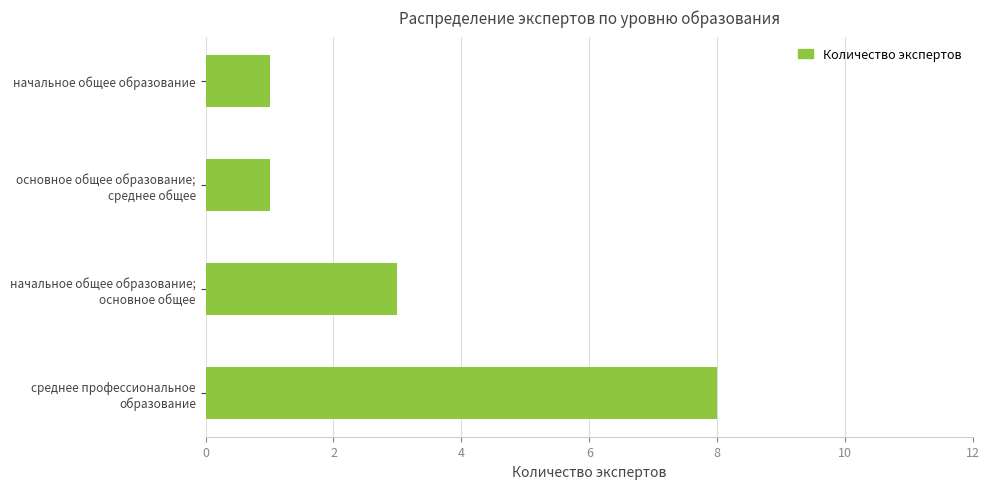

What is the maximum value shown in the chart?

8